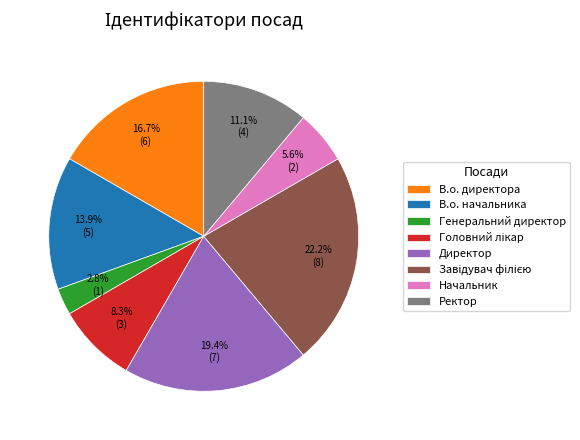

What is the smallest slice in the pie chart?

Генеральний директор